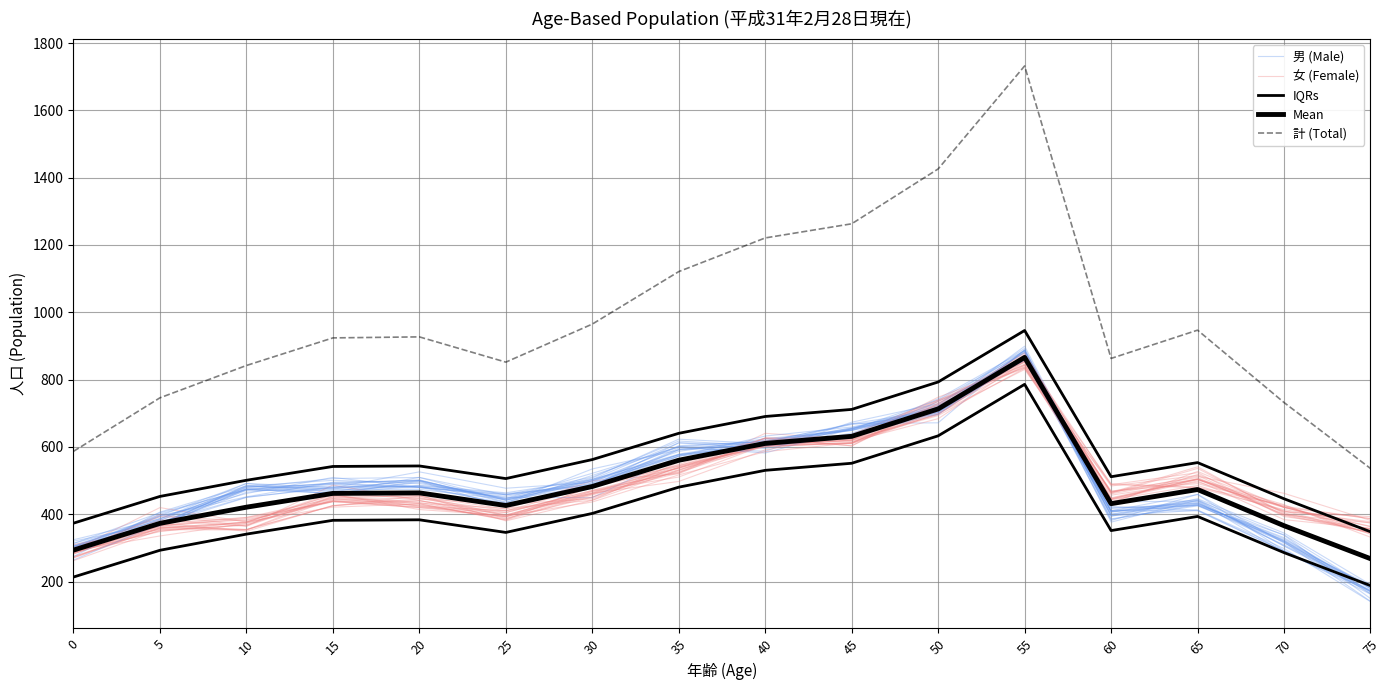

Which series ends up on top after the final intersection of 女 (Female) and 男 (Male)?

女 (Female)